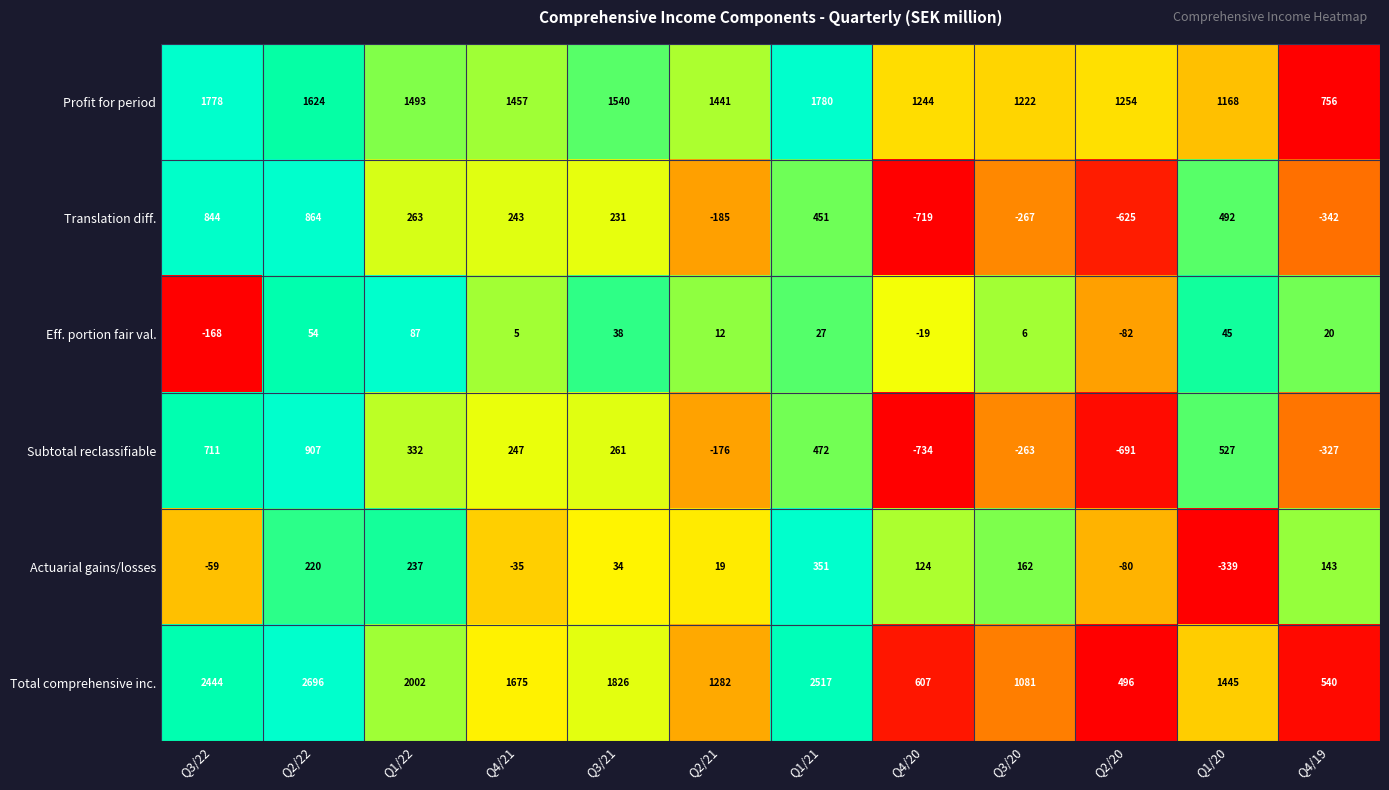

Rank the series at Q2/21 from highest to lowest value.

Profit for period, Total comprehensive inc., Actuarial gains/losses, Eff. portion fair val., Subtotal reclassifiable, Translation diff.